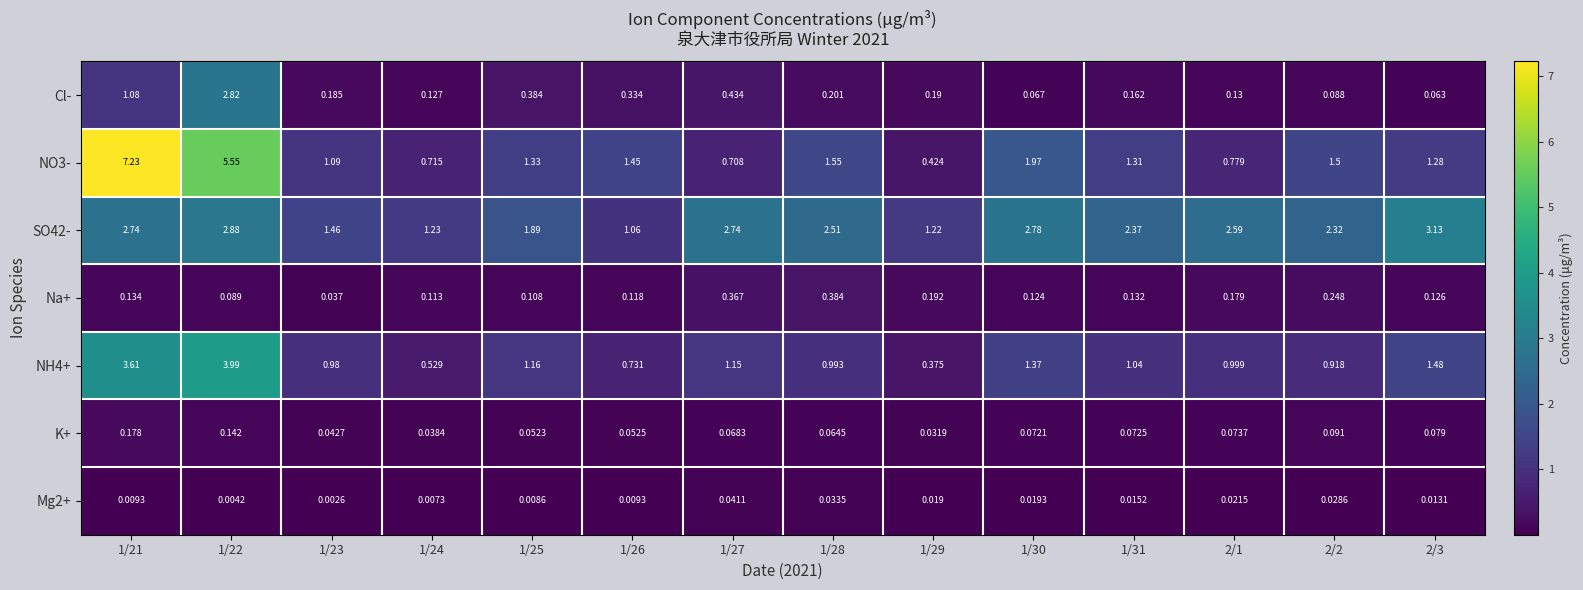

Is the value of Mg2+ at 1/22 greater than the value of K+ at 1/29?

No